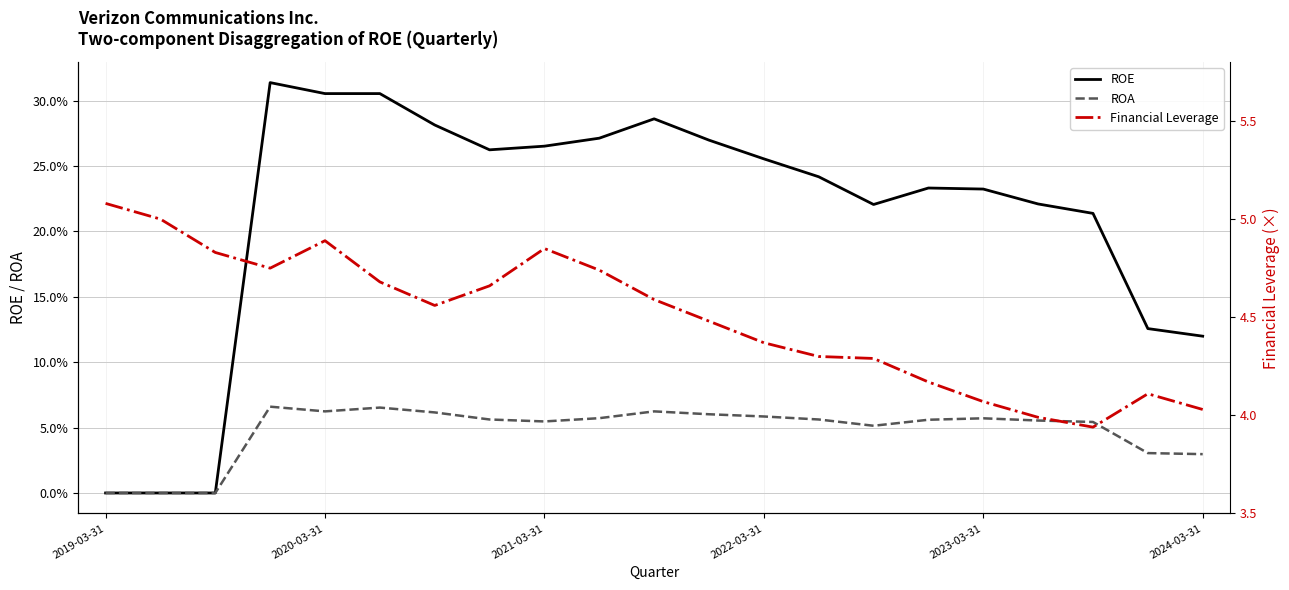

What is the difference between the ROE values at 20 and 18?

0.1